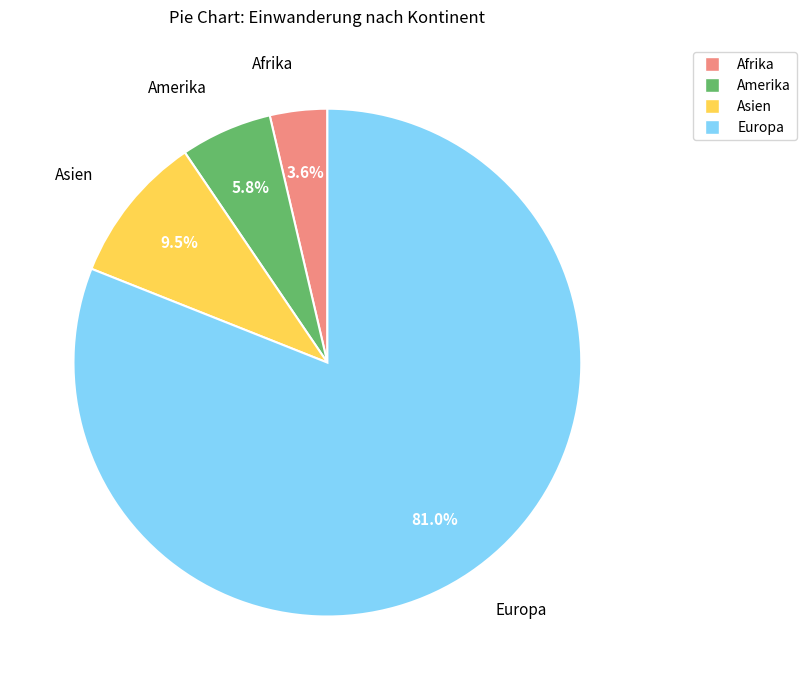

Does any single category account for the majority?

Yes